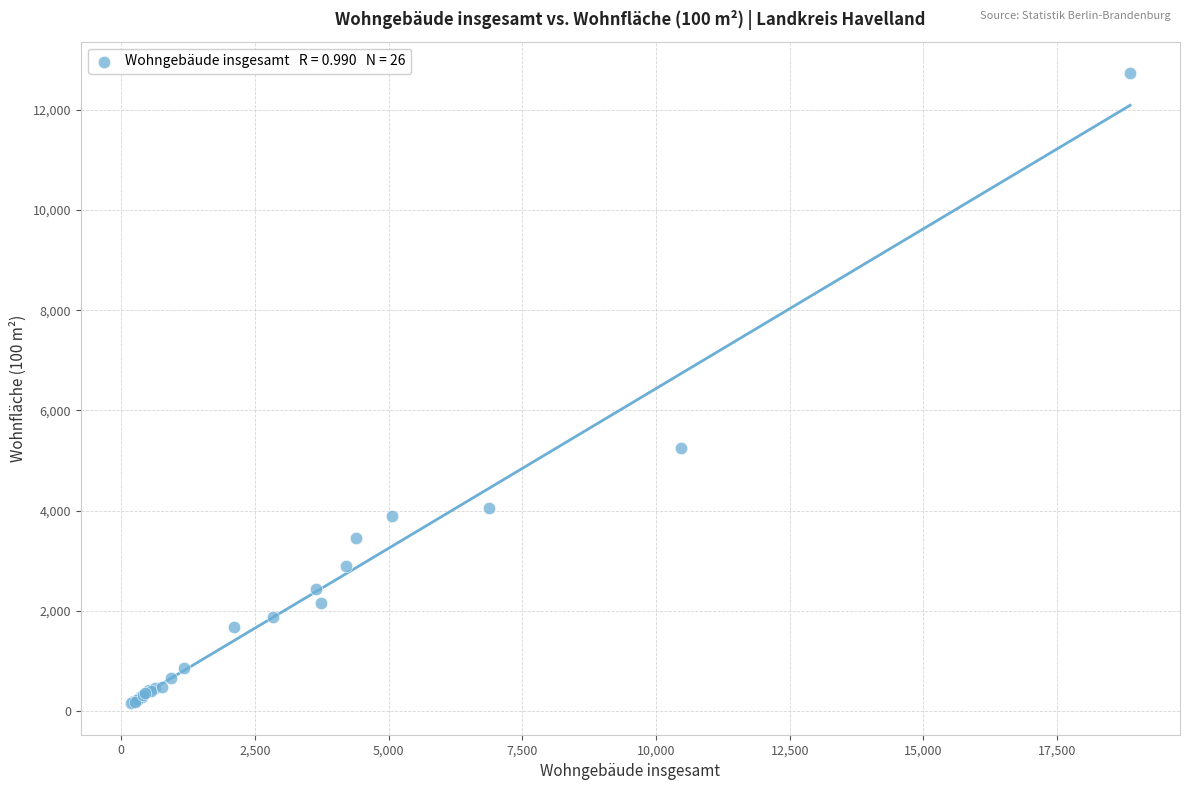

What Y value in the scatter plot is closest to 6443?

5255